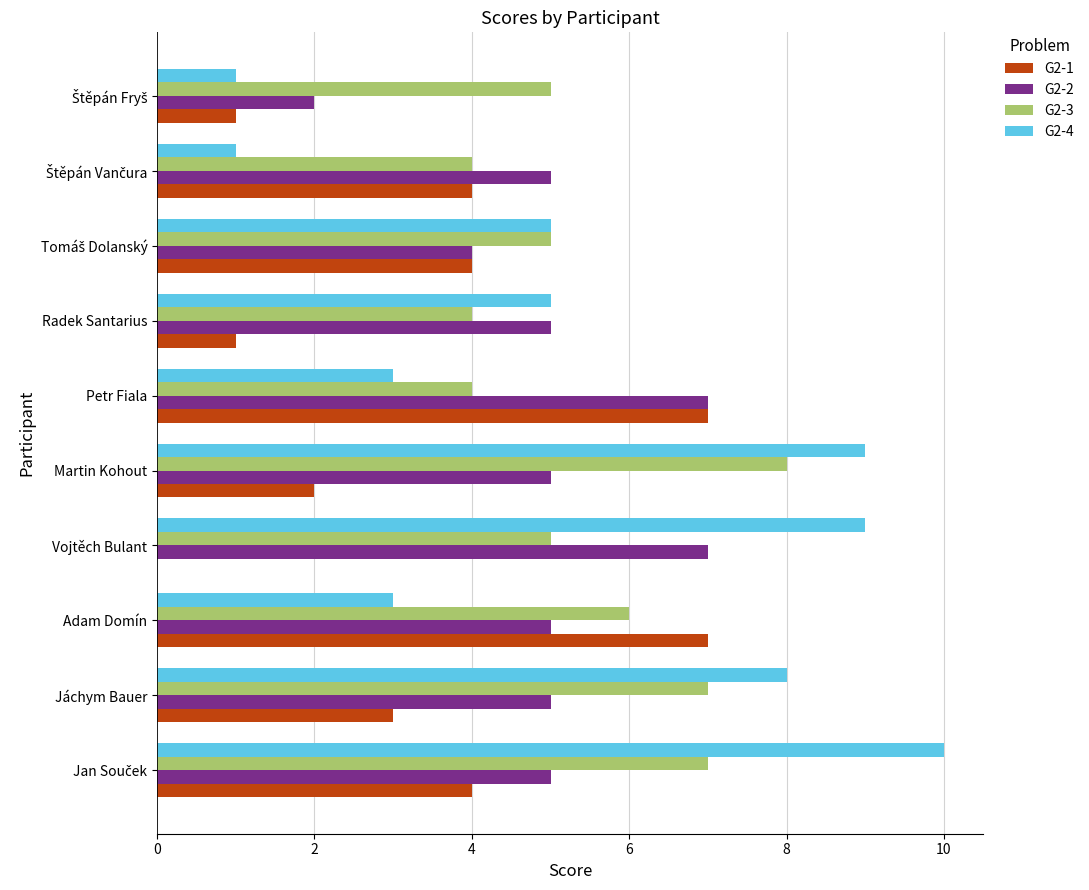

The value of G2-2 at Vojtěch Bulant is 10. True or false?

False